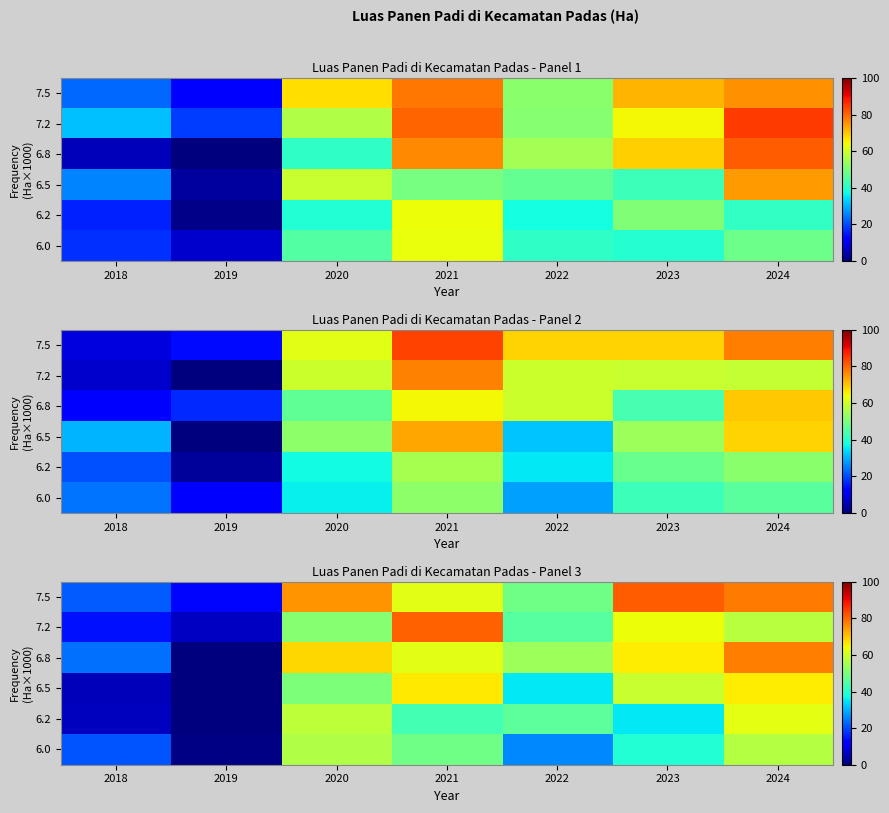

At which label does 6.5 first exceed 50?

2020